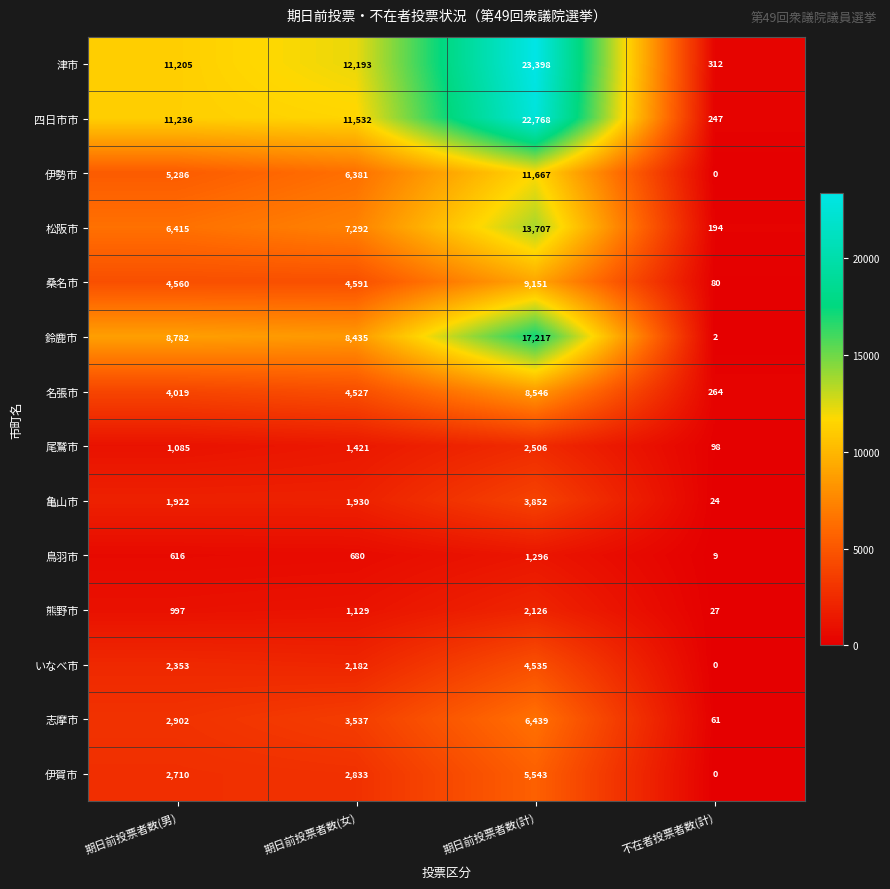

At 期日前投票者数(男), list the series in order from largest to smallest.

四日市市, 津市, 鈴鹿市, 松阪市, 伊勢市, 桑名市, 名張市, 志摩市, 伊賀市, いなべ市, 亀山市, 尾鷲市, 熊野市, 鳥羽市